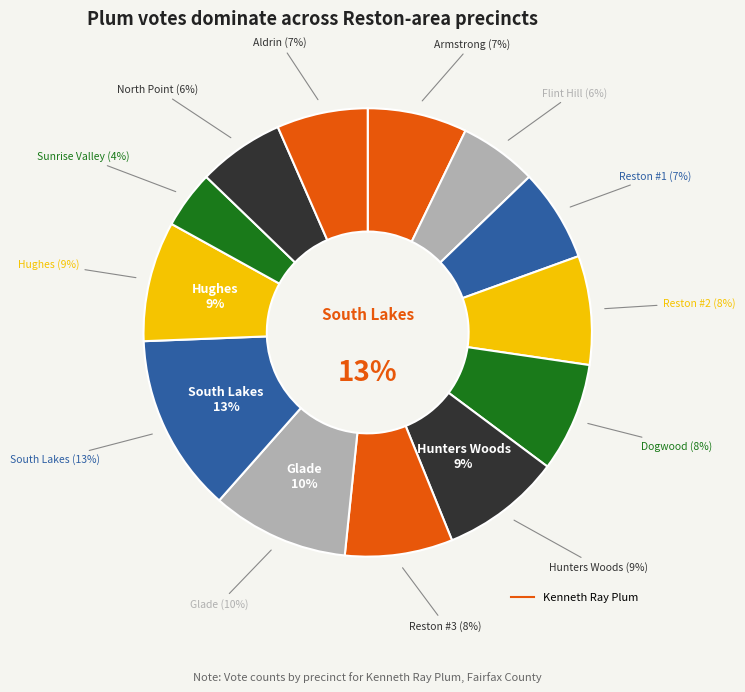

To the nearest percent, what portion does Reston #1 represent?

7%